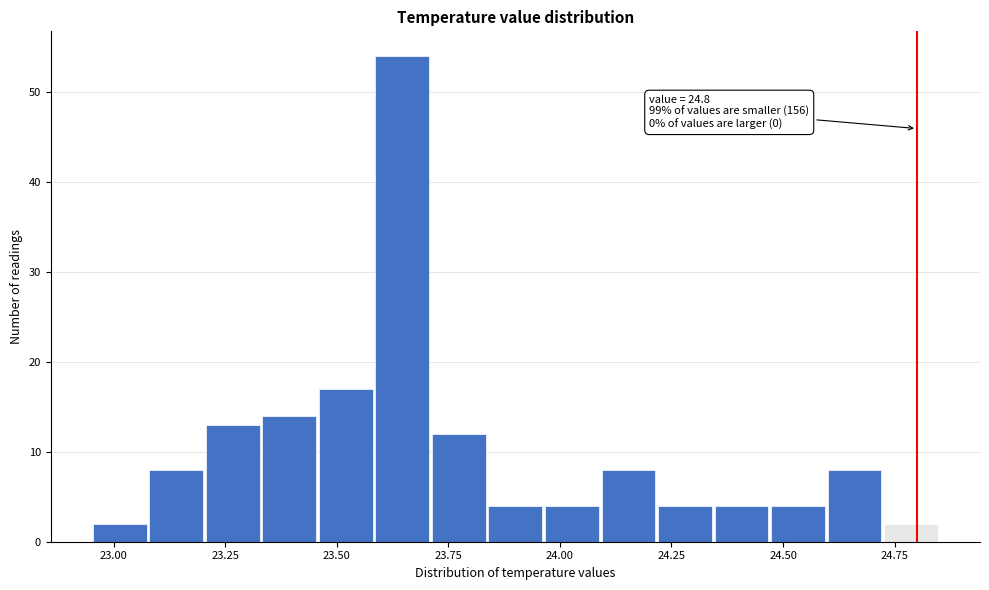

Around what value on the x-axis is the tallest bar? Give the approximate position of its centre, as read against the axis.

23.65